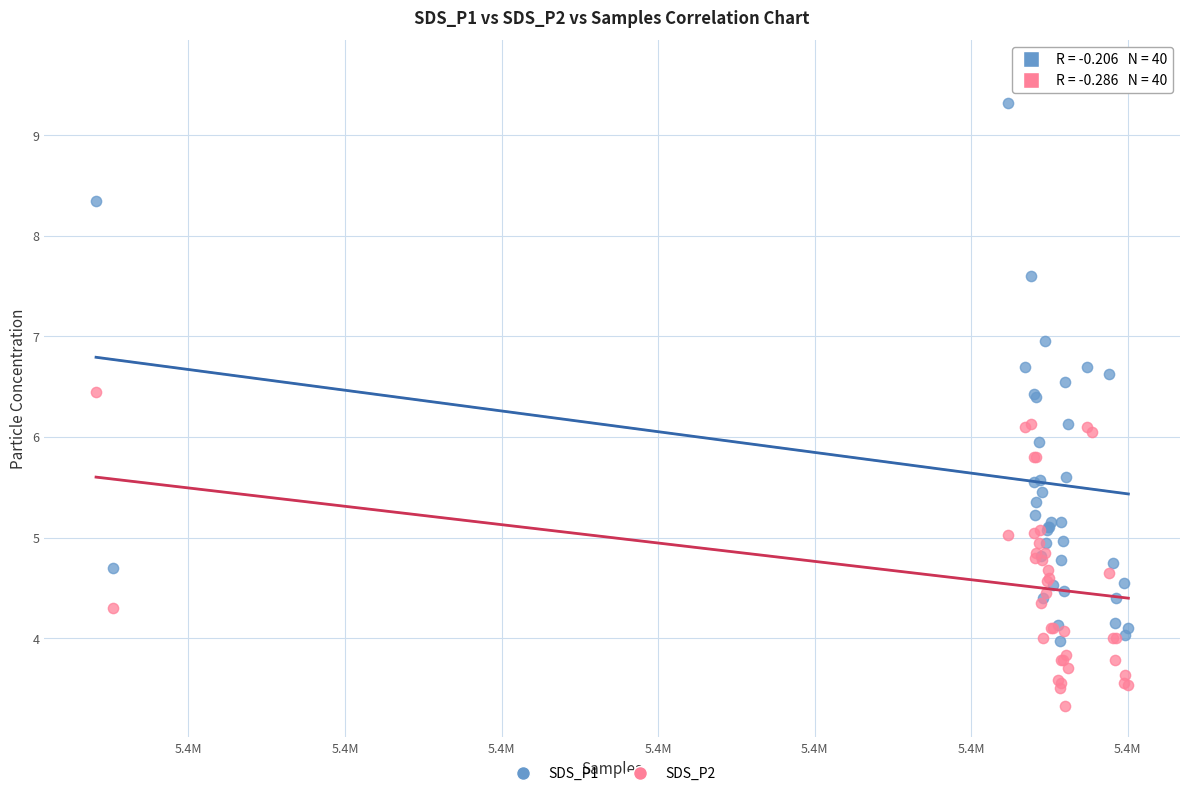

Which series contains the lowest Y value?

SDS_P2